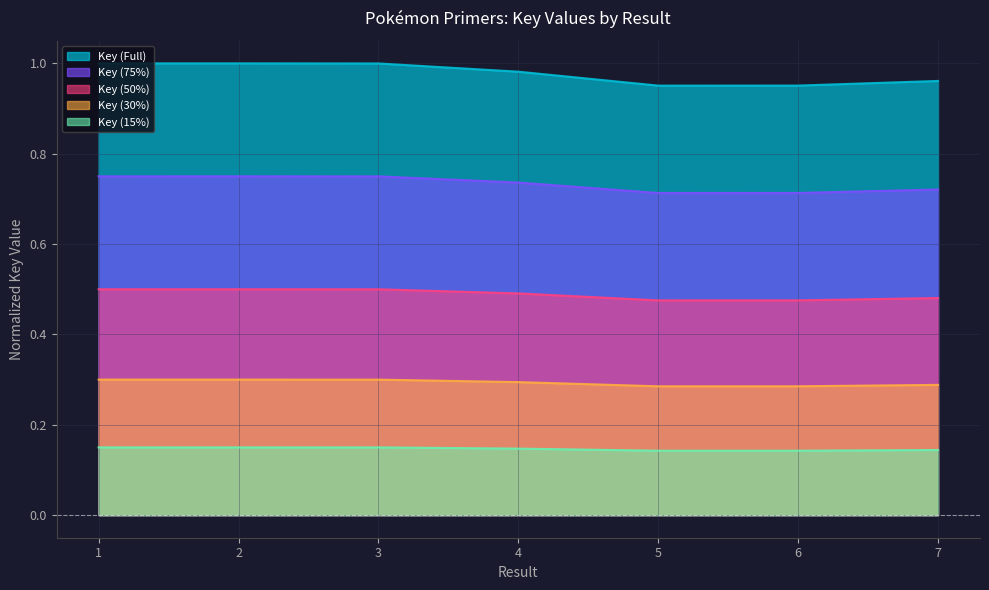

List the labels in order of value, largest first.

2, 1, 3, 4, 7, 6, 5